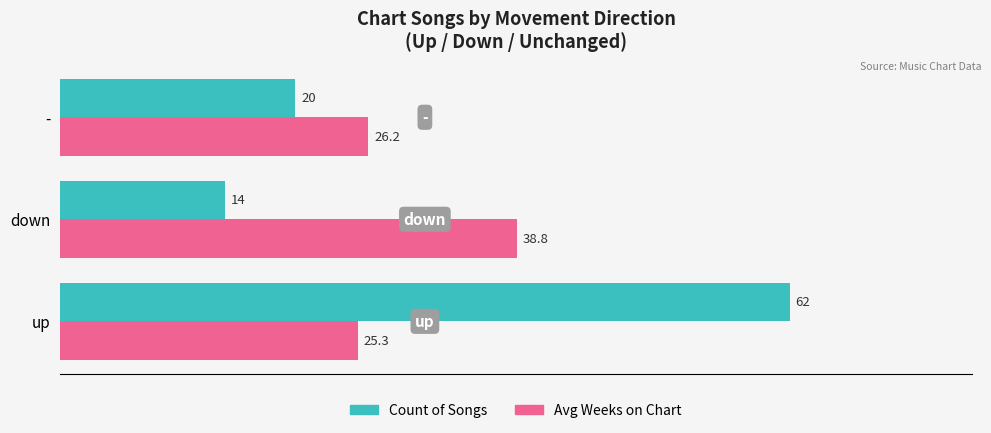

The Count of Songs series shows 14.0 at down. True or false?

True